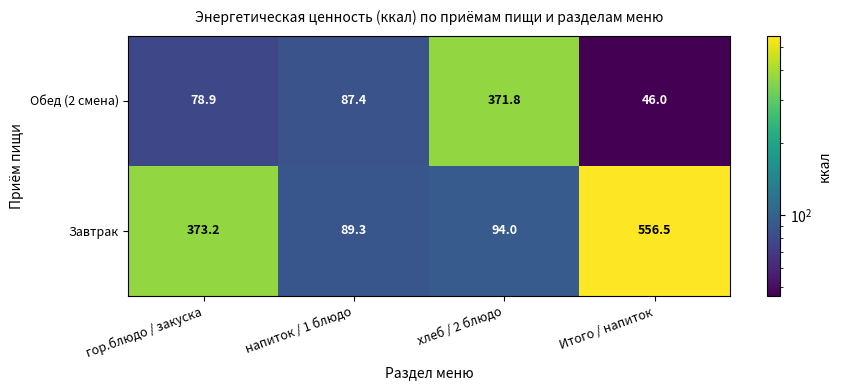

Count the number of data series in this chart.

2